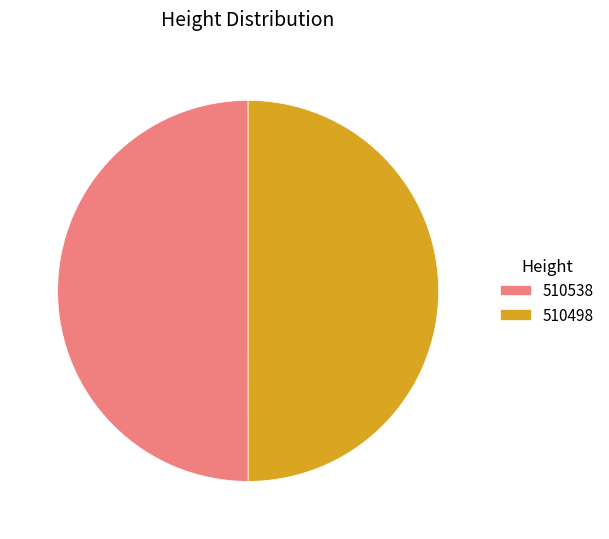

What is the ratio of the value at 510538 to the value at 510498?

1.0